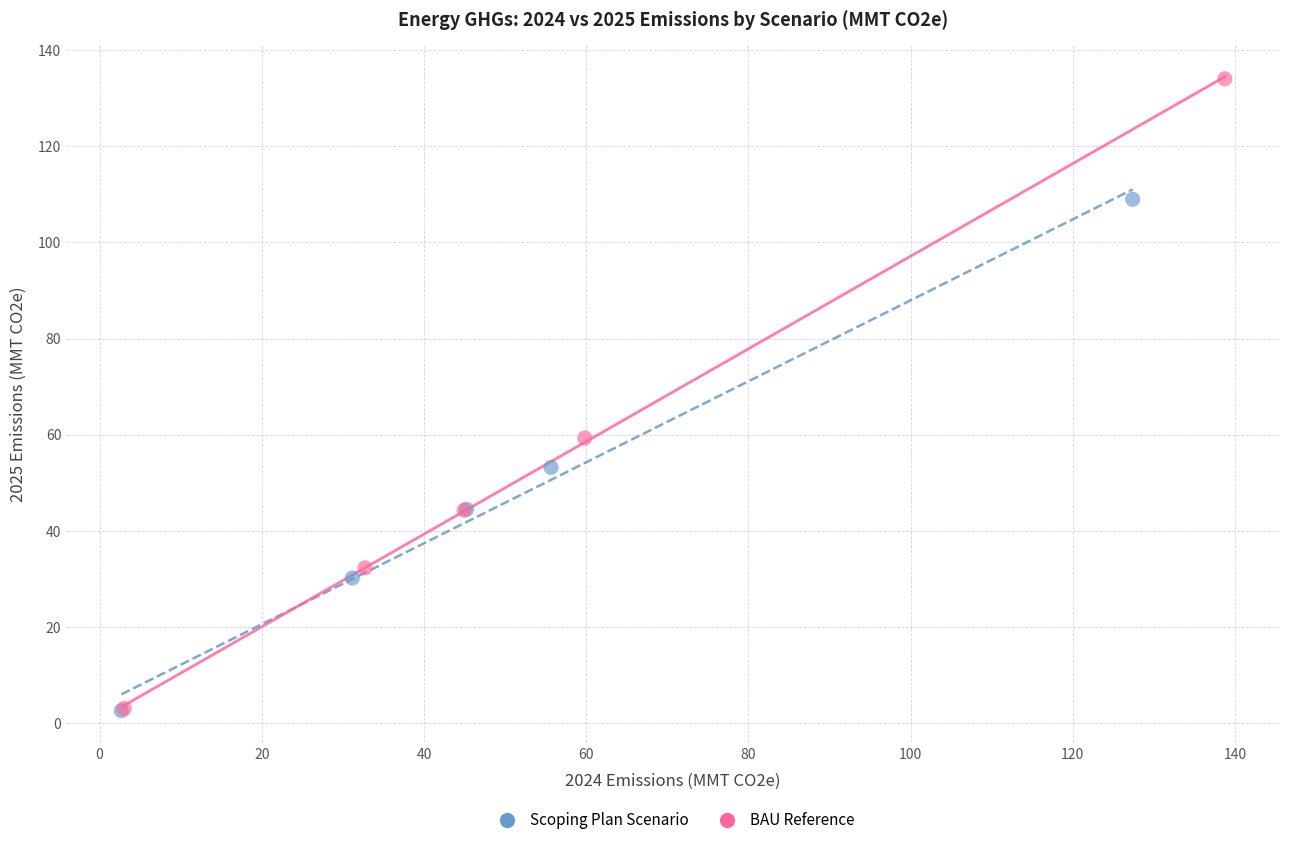

Which series contains the highest Y value?

BAU Reference